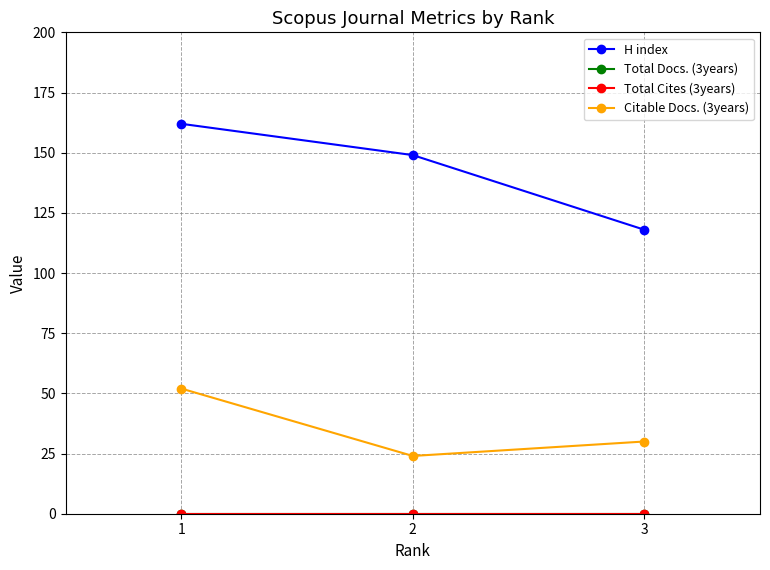

Which category has the lowest value in the H index series?

3